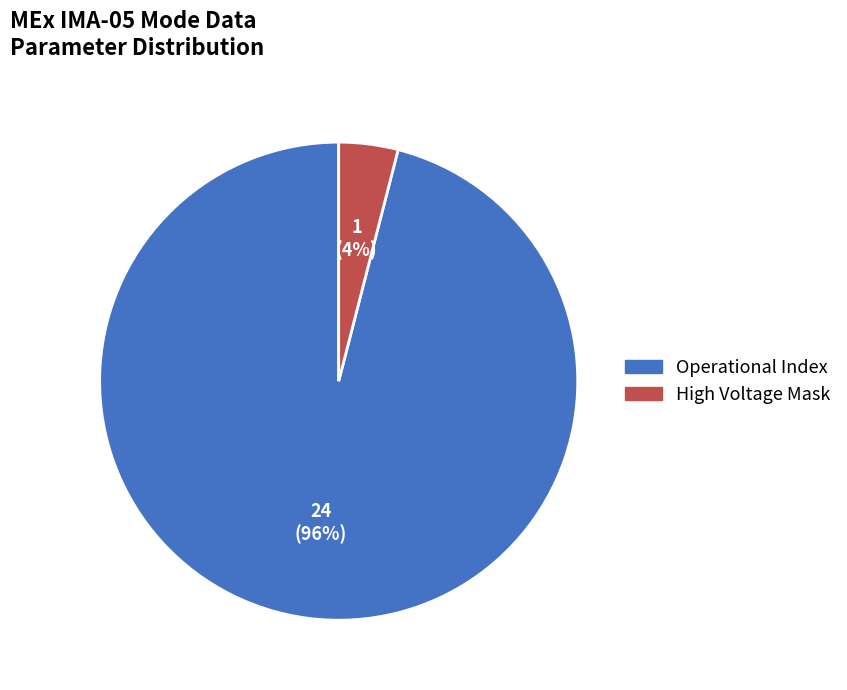

To the nearest percent, what is the difference between the largest and smallest slice percentages?

92%